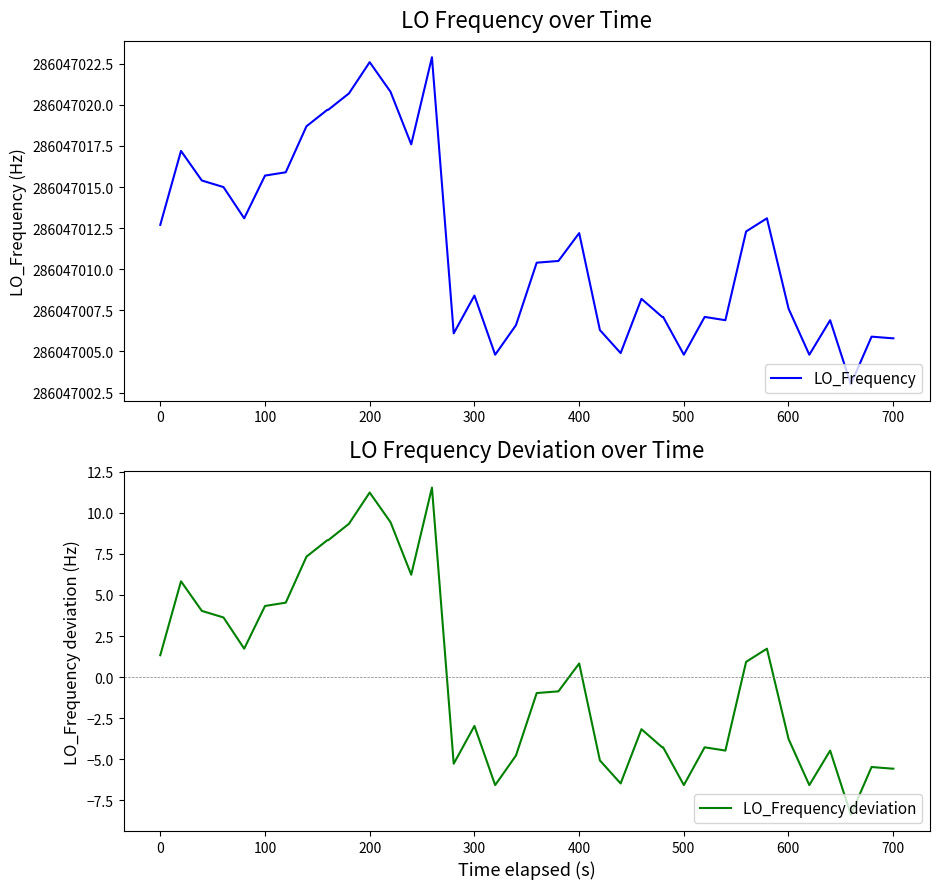

True or false: LO_Frequency and LO_Frequency deviation cross at least once.

False